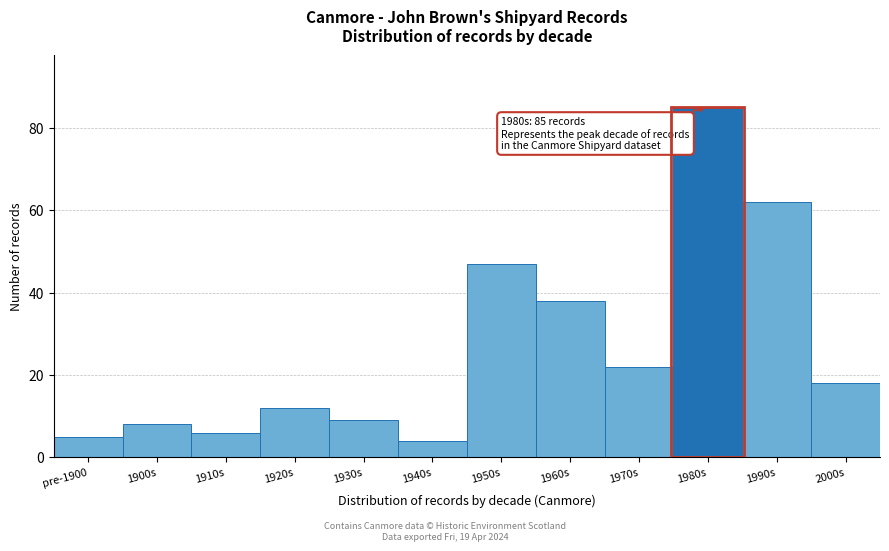

Reading right to left, list all the values displayed in this chart.

18	62	85	22	38	47	4	9	12	6	8	5